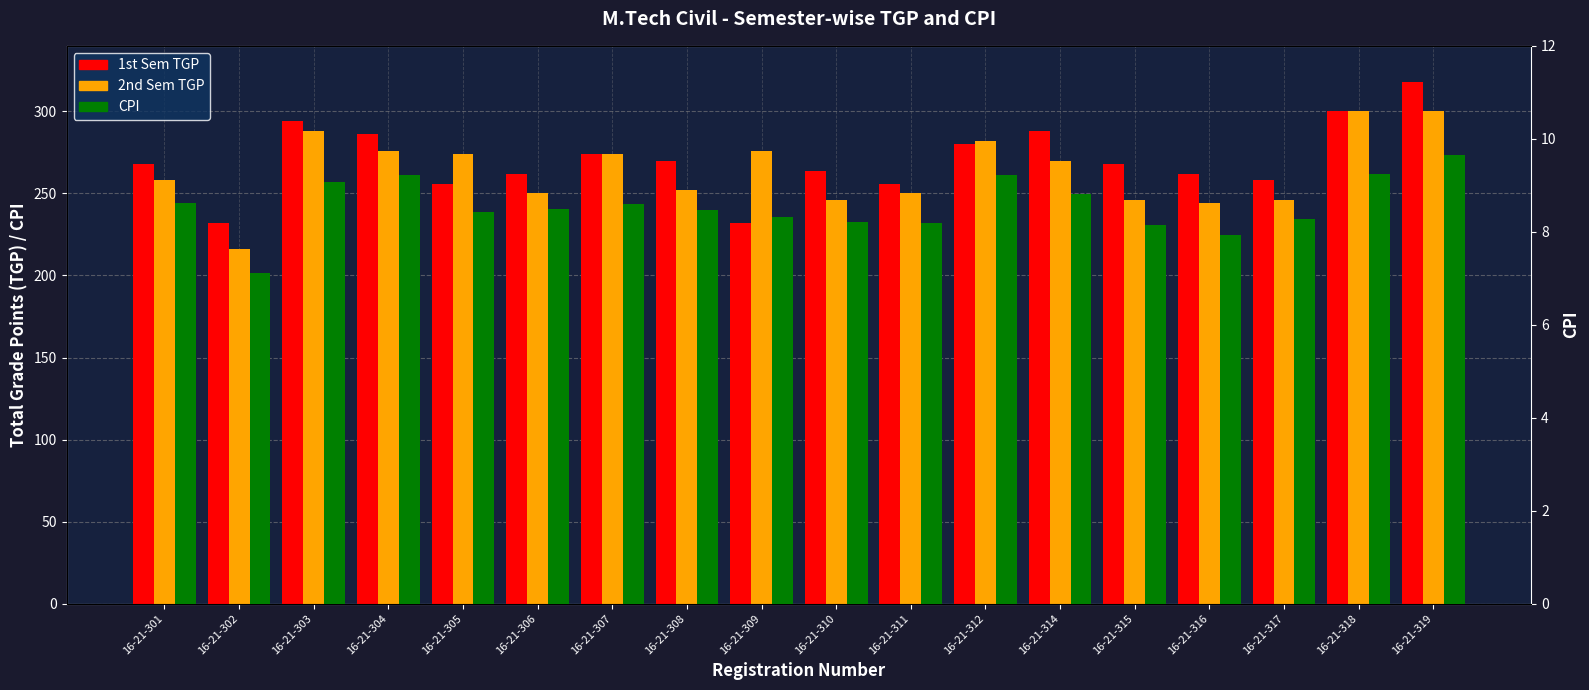

How many bars are there in each group?

3